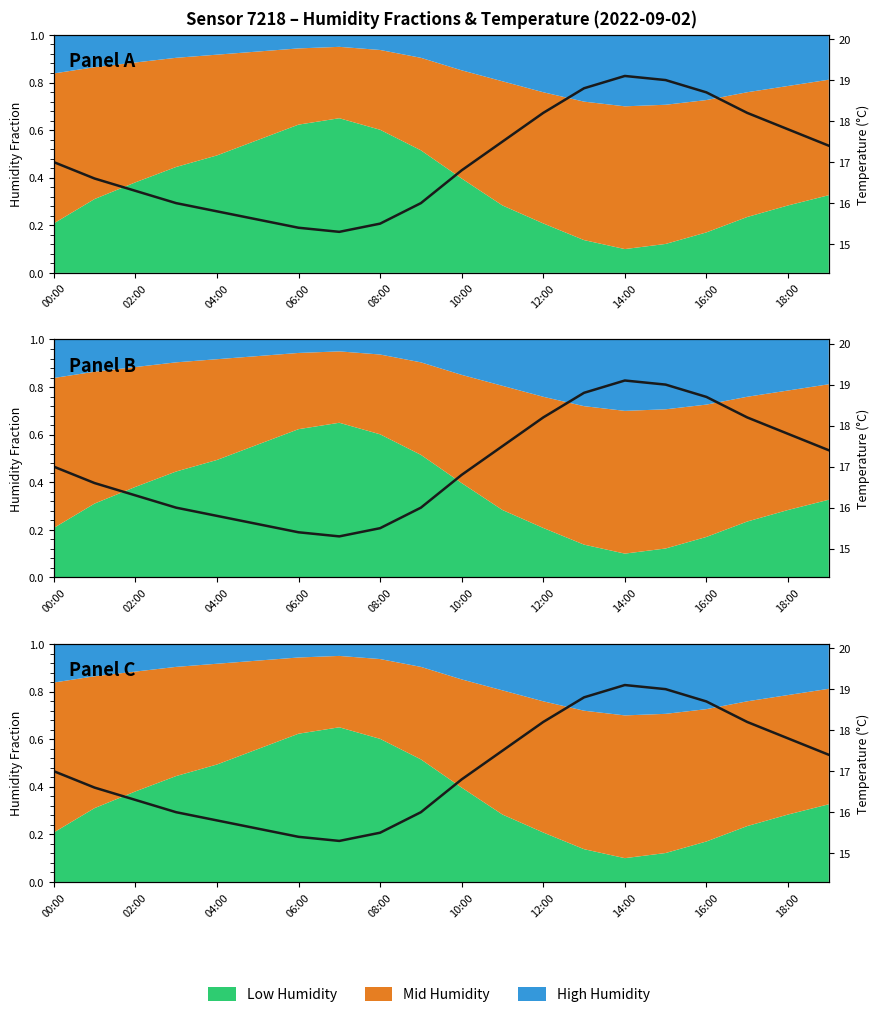

What is the value of the 3rd point from the left?

16.3